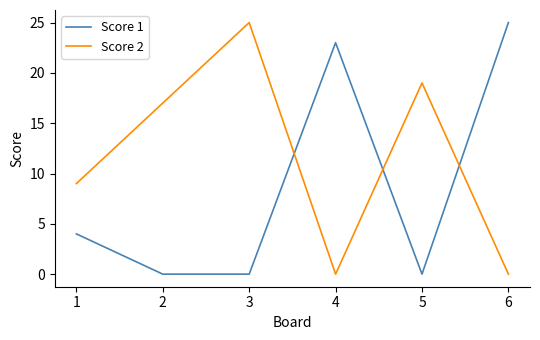

How many lines are shown in the chart?

2